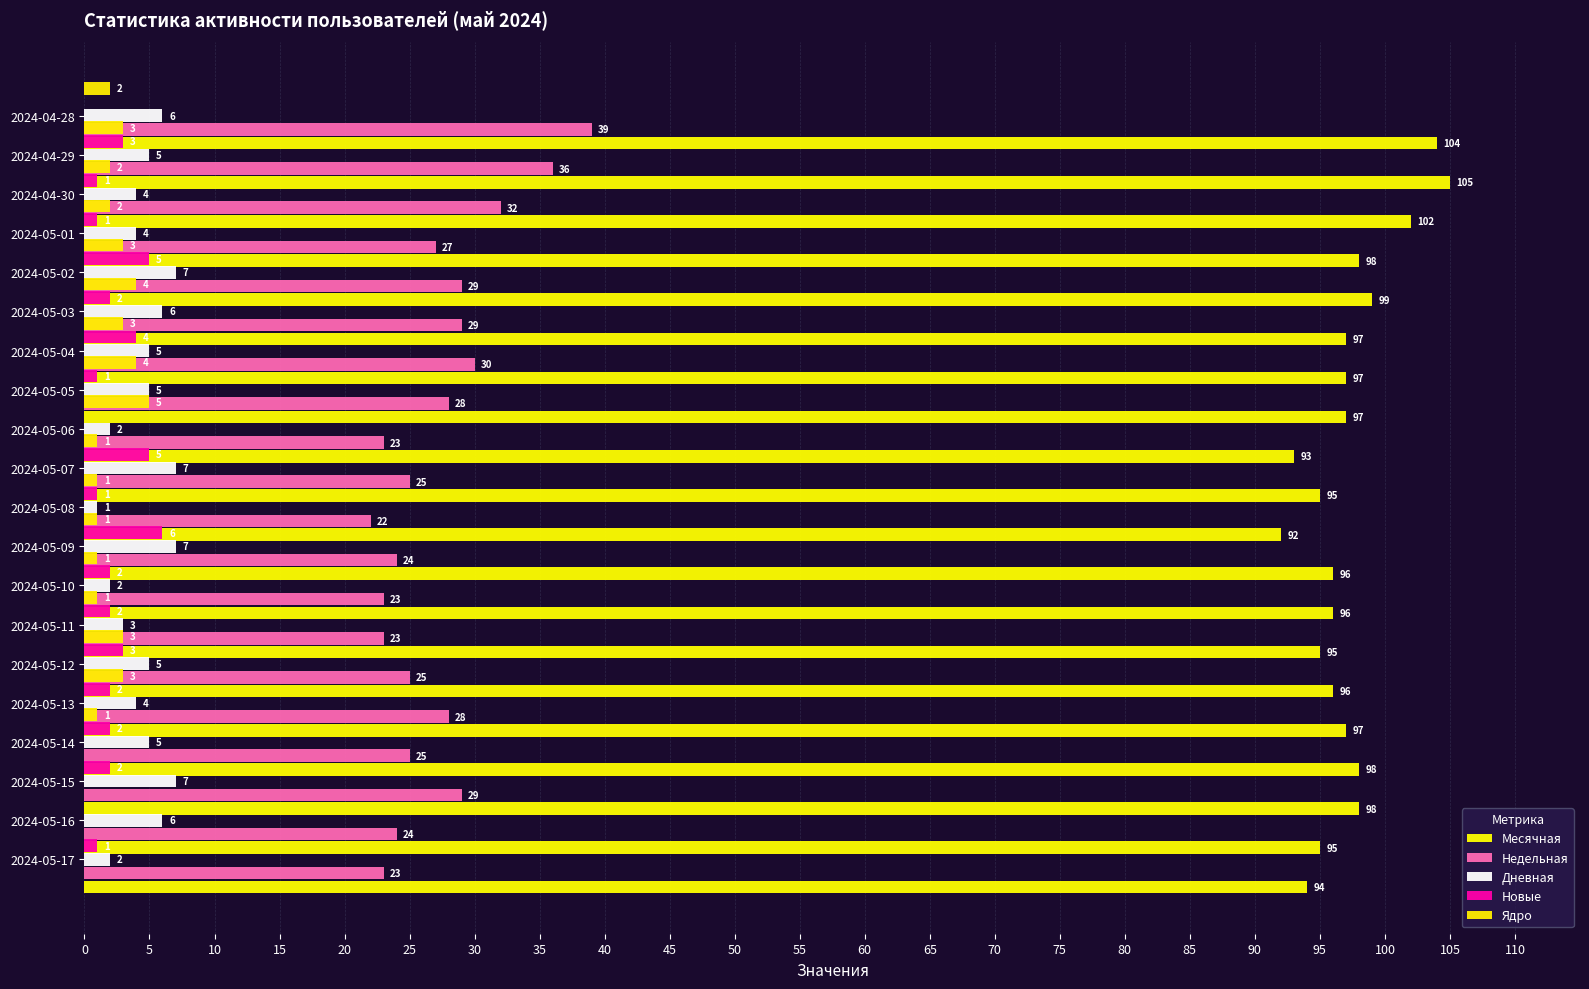

Reading left to right, list all the values displayed in this chart.

Месячная: 94	95	98	98	97	96	95	96	96	92	95	93	97	97	97	99	98	102	105	104
Недельная: 23	24	29	25	28	25	23	23	24	22	25	23	28	30	29	29	27	32	36	39
Дневная: 2	6	7	5	4	5	3	2	7	1	7	2	5	5	6	7	4	4	5	6
Новые: 1	0	2	2	2	3	2	2	6	1	5	0	1	4	2	5	1	1	3	0
Ядро: 0	0	0	1	3	3	1	1	1	1	1	5	4	3	4	3	2	2	3	2